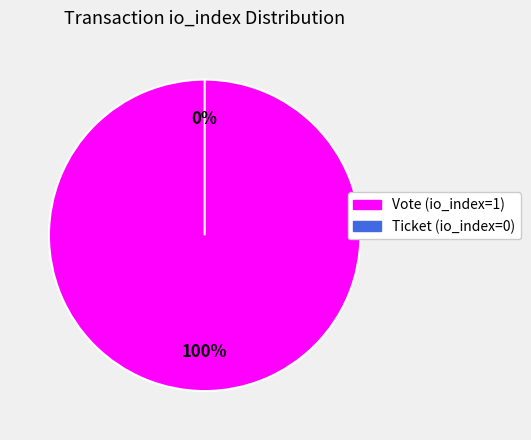

What is the change in value from Vote (io_index=1) to Ticket (io_index=0)?

-1